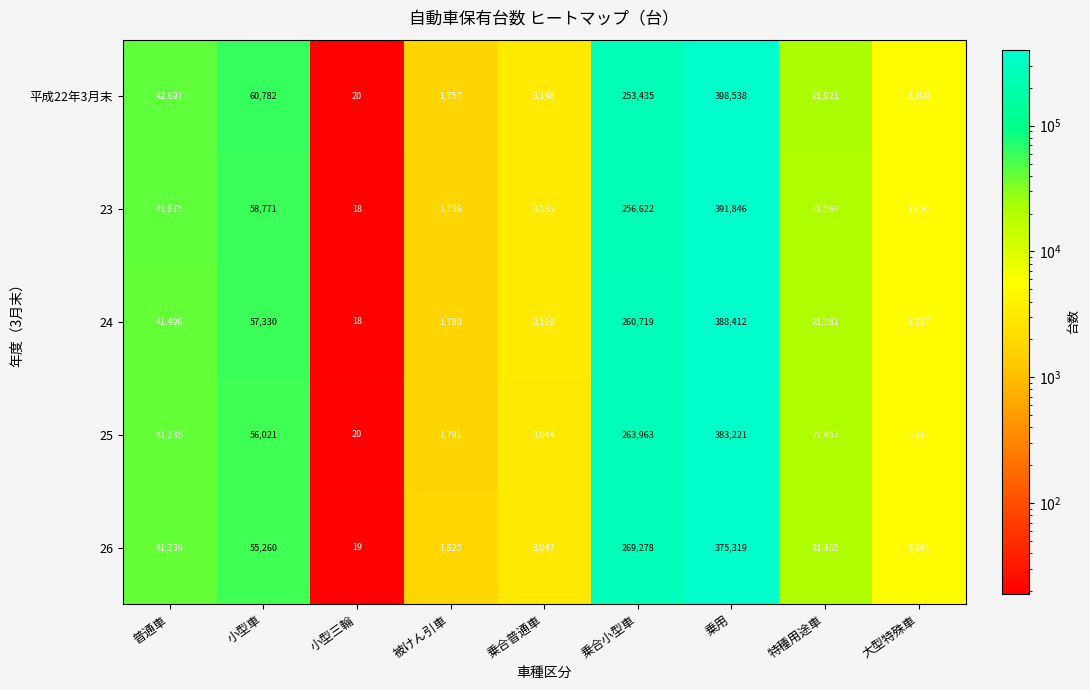

Read the 26 value at 乗用.

375319